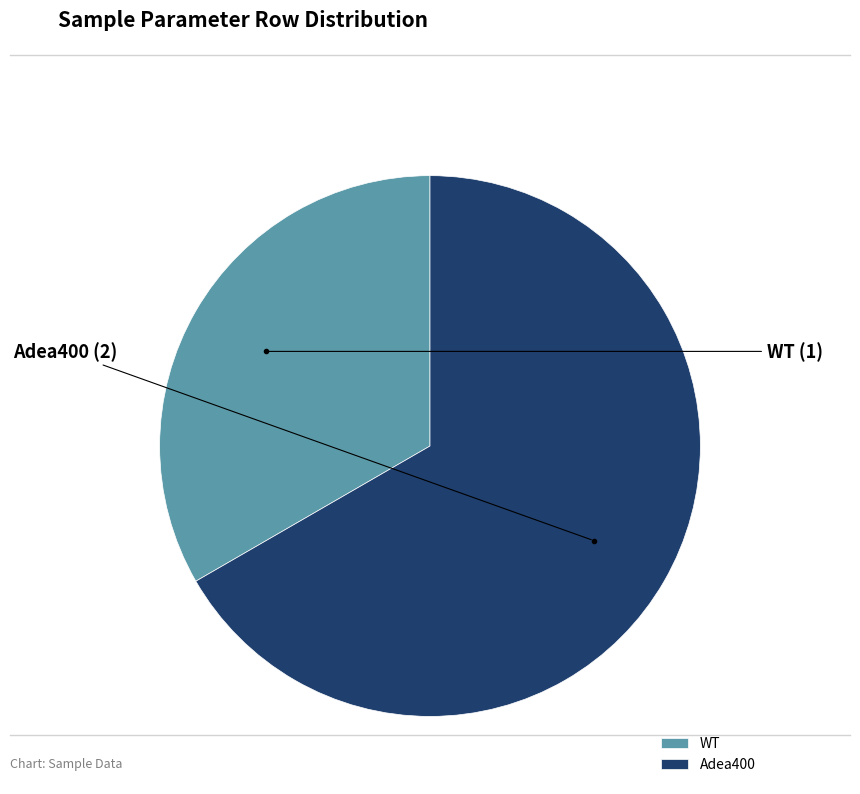

Count the number of slices in the pie.

2